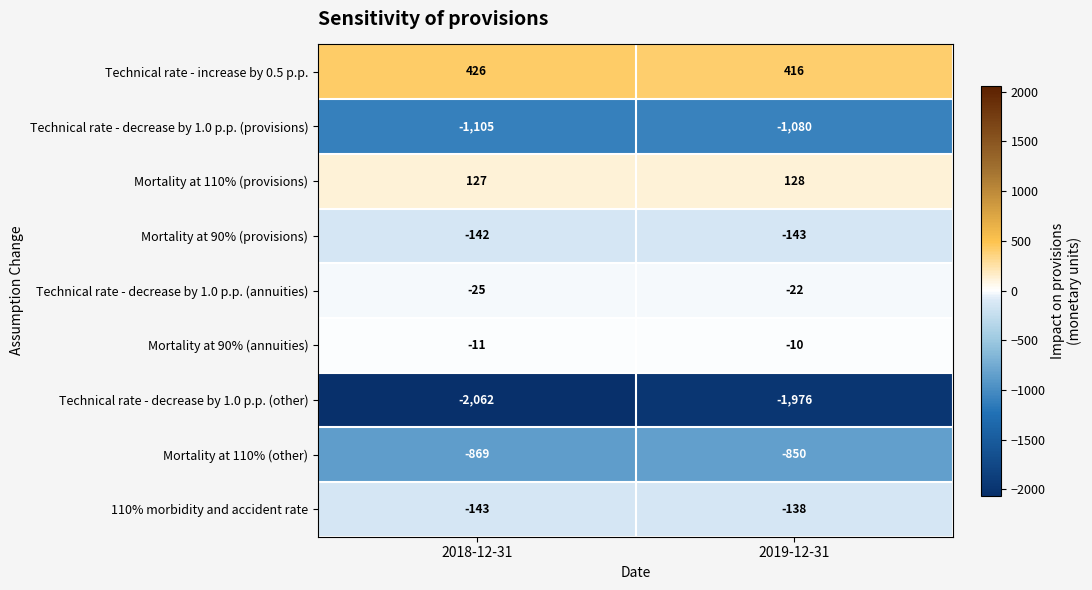

Rank the series by their maximum value, from highest to lowest.

Technical rate - increase by 0.5 p.p., Mortality at 110% (provisions), Mortality at 90% (annuities), Technical rate - decrease by 1.0 p.p. (annuities), 110% morbidity and accident rate, Mortality at 90% (provisions), Mortality at 110% (other), Technical rate - decrease by 1.0 p.p. (provisions), Technical rate - decrease by 1.0 p.p. (other)